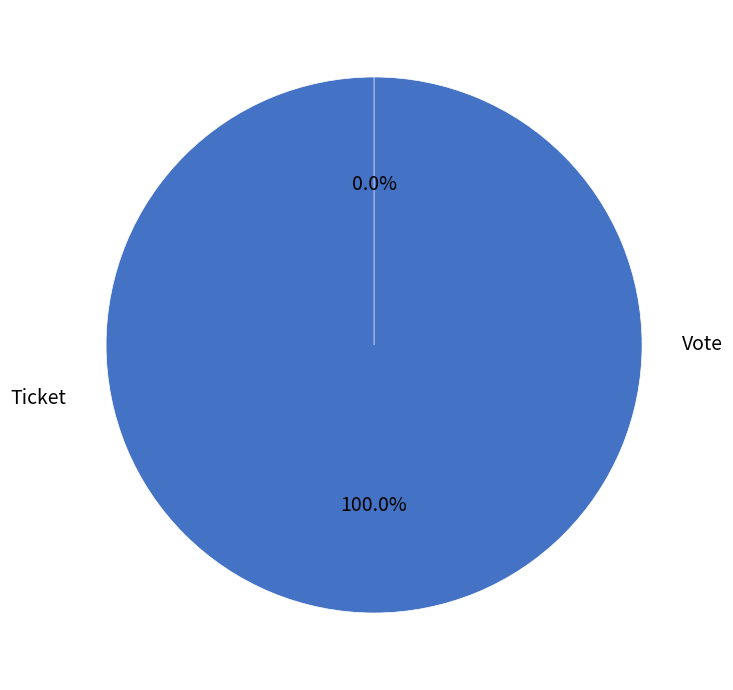

Is Vote the majority of the pie?

Yes